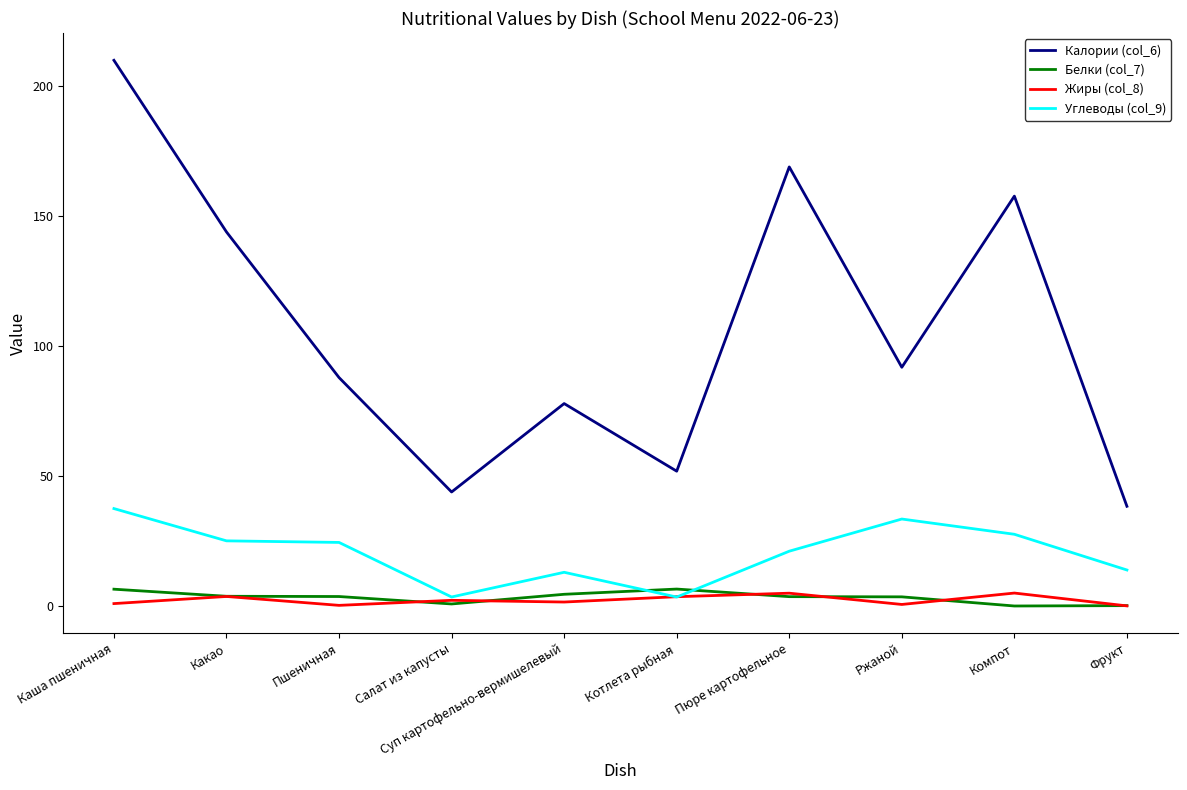

Which category has the highest value across all series?

Каша пшеничная